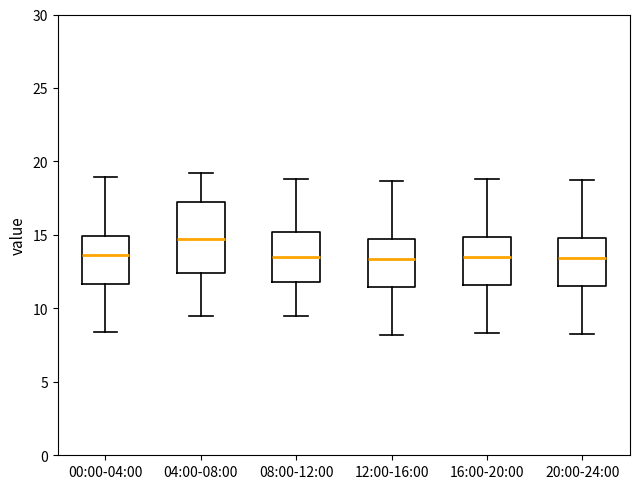

Reading left to right, transcribe this box plot: for each box, give where its median line is, the range the box spans, and where its two whiskers end, as read against the y-axis. The values are not printed on the chart, so give them approximately, as read against the axis.

00:00-04:00: median 13.5, box 11.5 to 15.0, whiskers 8.5 to 19.0
04:00-08:00: median 15.0, box 12.5 to 17.5, whiskers 9.5 to 19.0
08:00-12:00: median 13.5, box 12.0 to 15.0, whiskers 9.5 to 19.0
12:00-16:00: median 13.5, box 11.5 to 15.0, whiskers 8.0 to 18.5
16:00-20:00: median 13.5, box 11.5 to 15.0, whiskers 8.5 to 19.0
20:00-24:00: median 13.5, box 11.5 to 15.0, whiskers 8.5 to 19.0